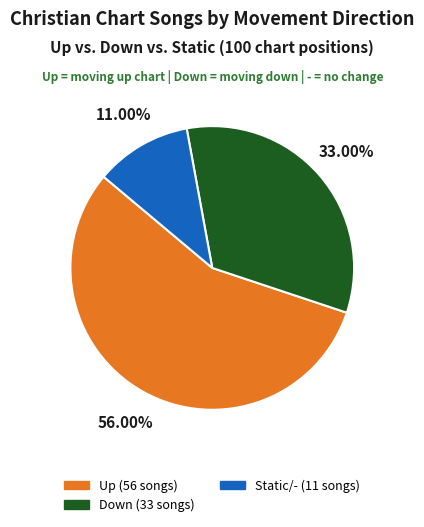

Is there any slice that represents more than half of the pie?

Yes